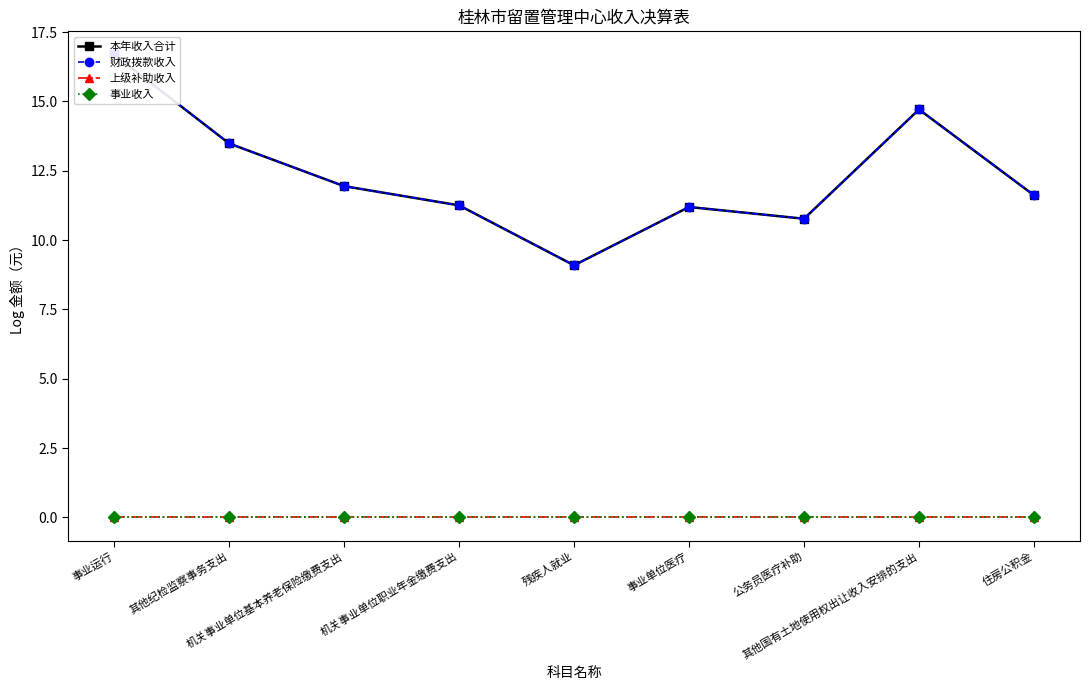

True or false: 事业收入 and 财政拨款收入 intersect in this chart.

False